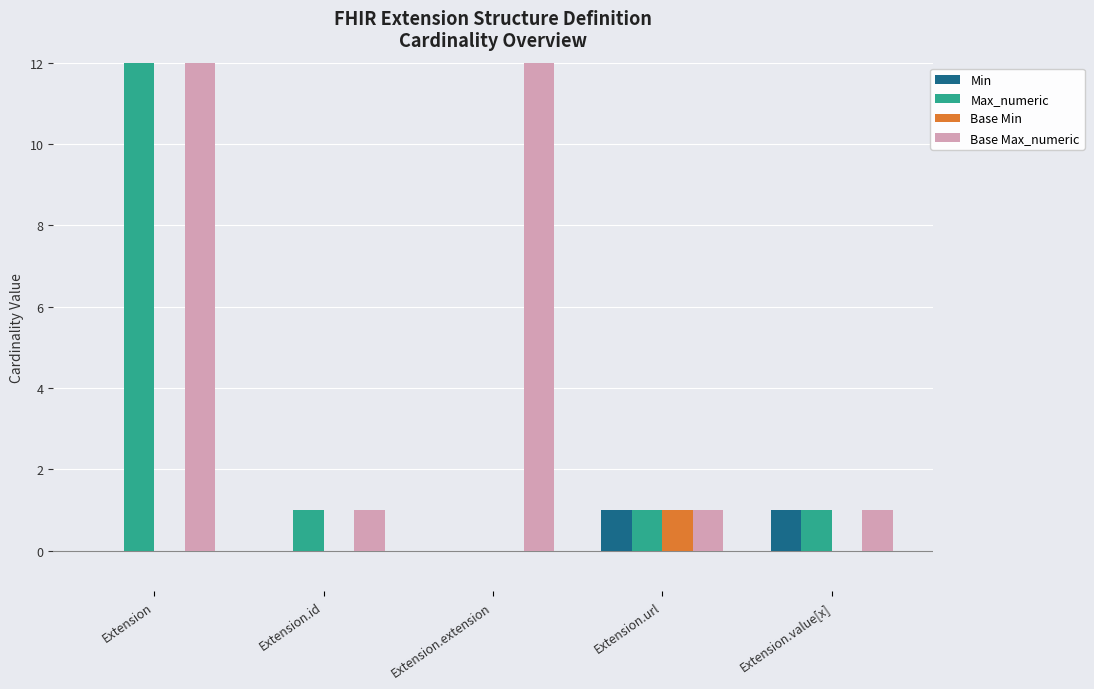

List the labels in order of Base Max_numeric value, smallest first.

Extension.id, Extension.url, Extension.value[x], Extension, Extension.extension